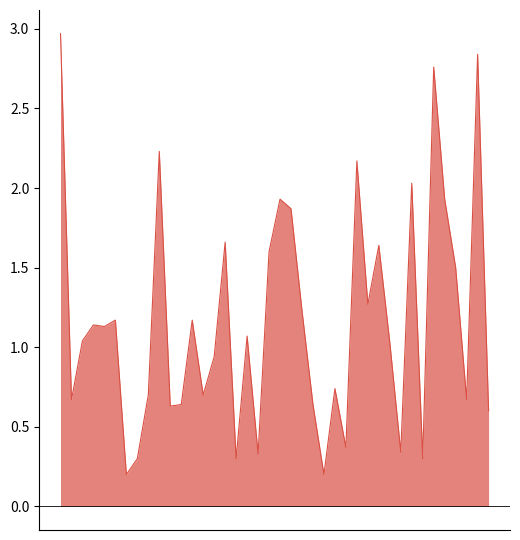

What is the greatest value displayed?

3.0